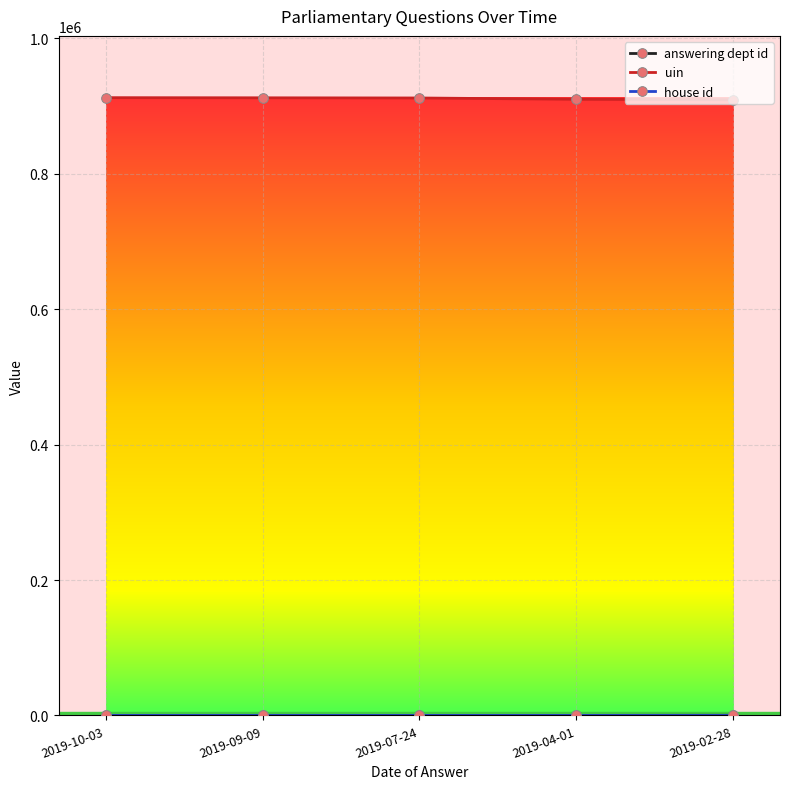

The value of uin at 2019-02-28 is 909509. True or false?

True